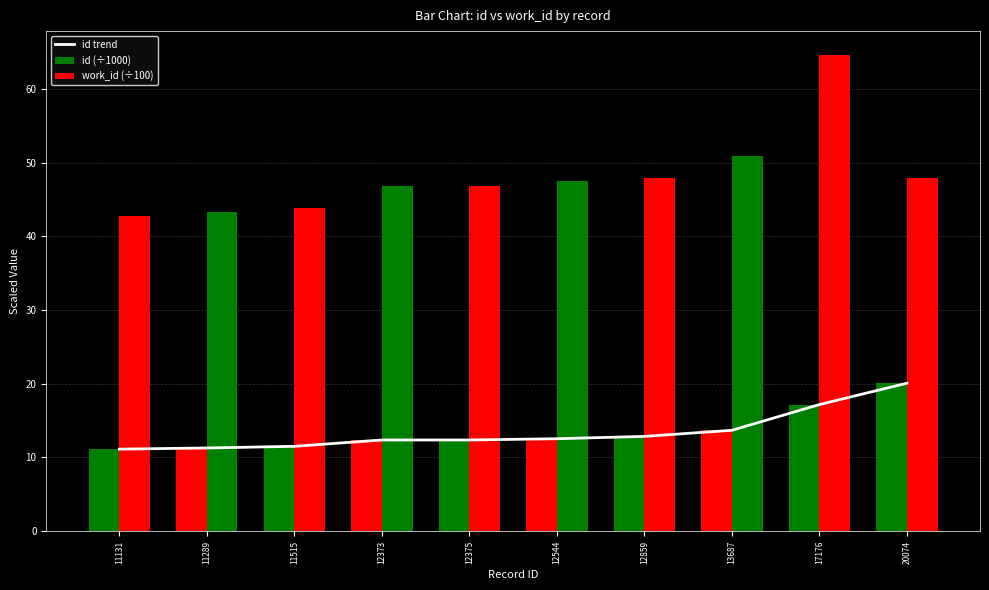

Between 12373 and 17176, which series saw the biggest shift?

work_id (÷100)